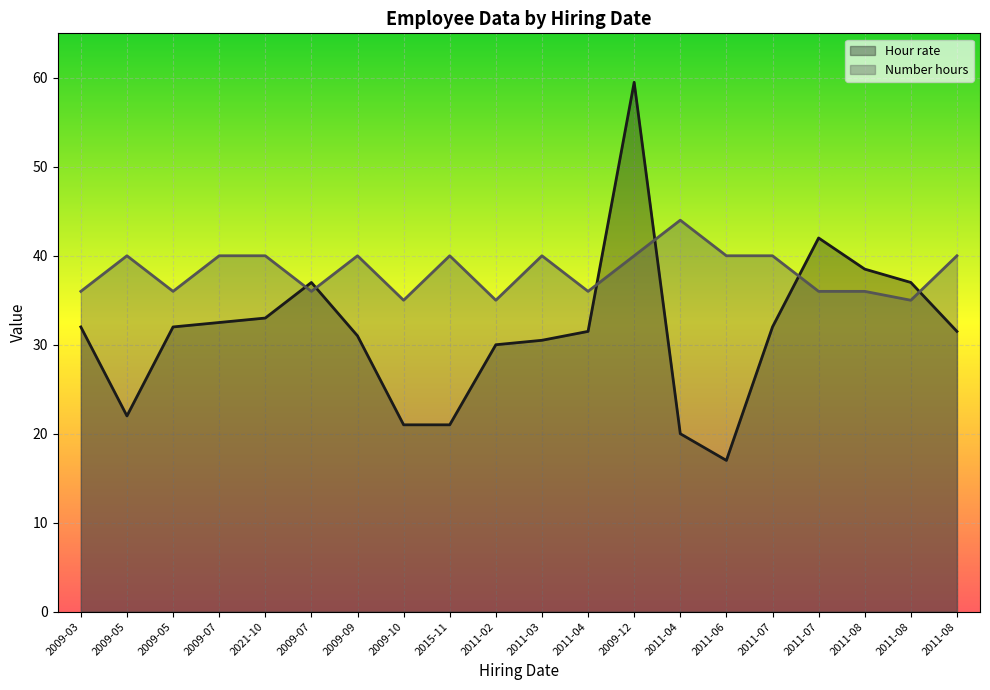

How many values in the Hour rate series exceed 32?

7